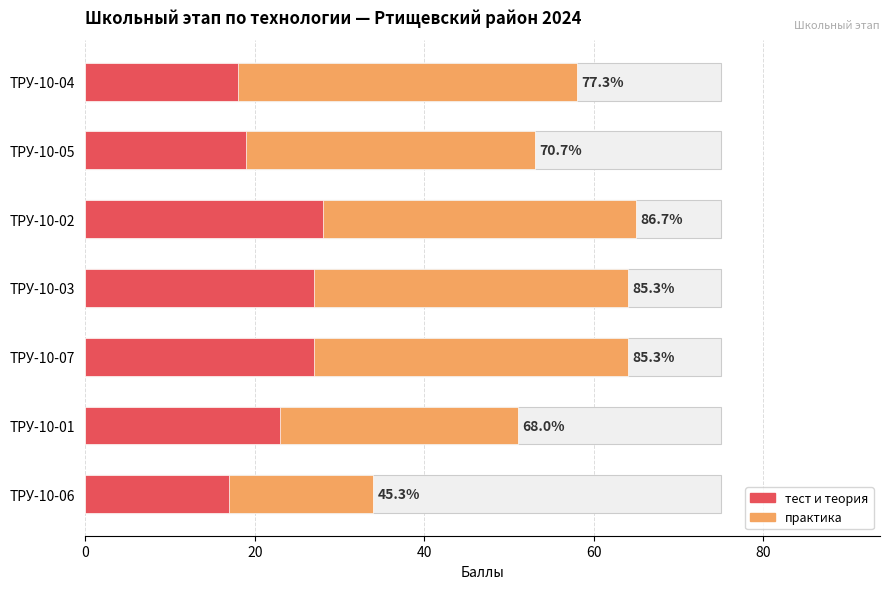

What is the difference between the second highest and minimum values?

30